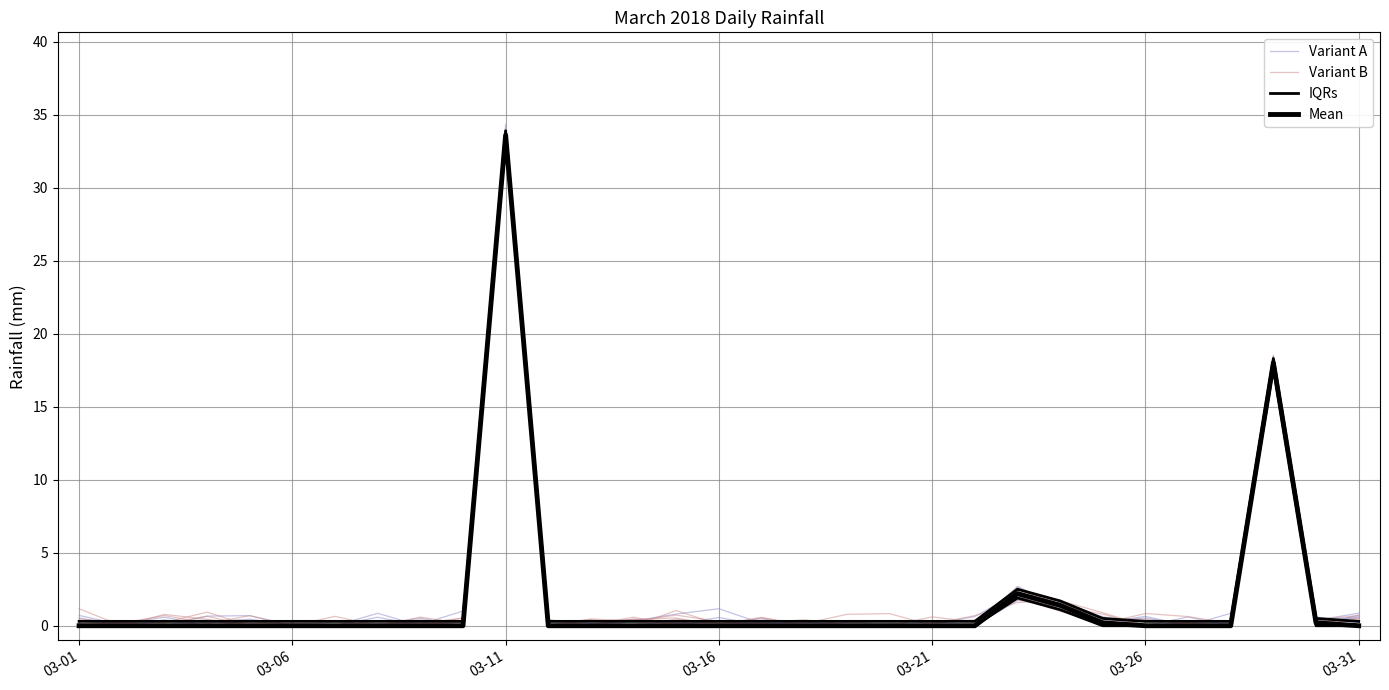

List the series in order of their peak value, highest first.

Variant A, Mean, Variant B, IQRs